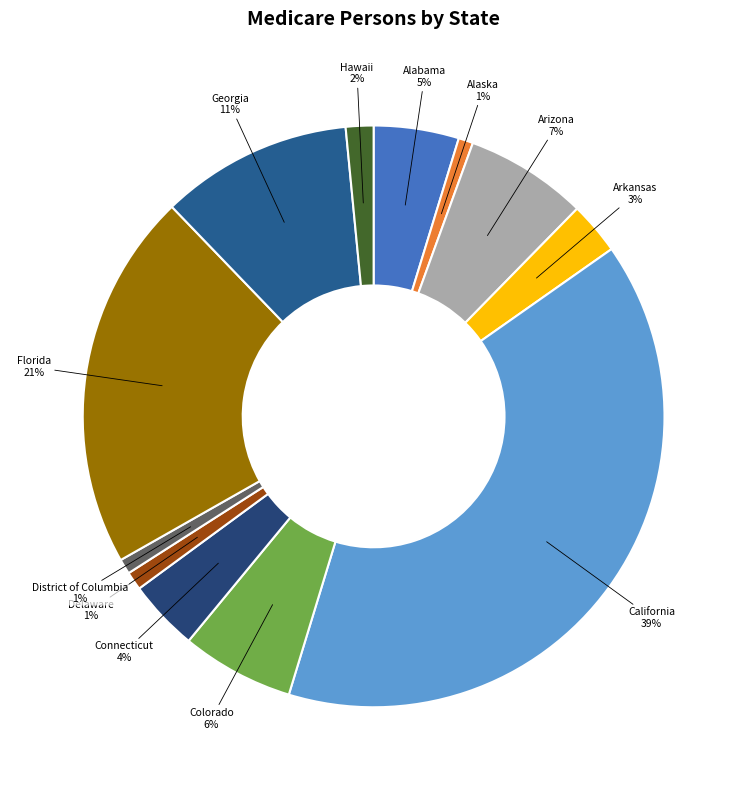

What is the ratio of the value at Alaska to the value at Arkansas?

0.3